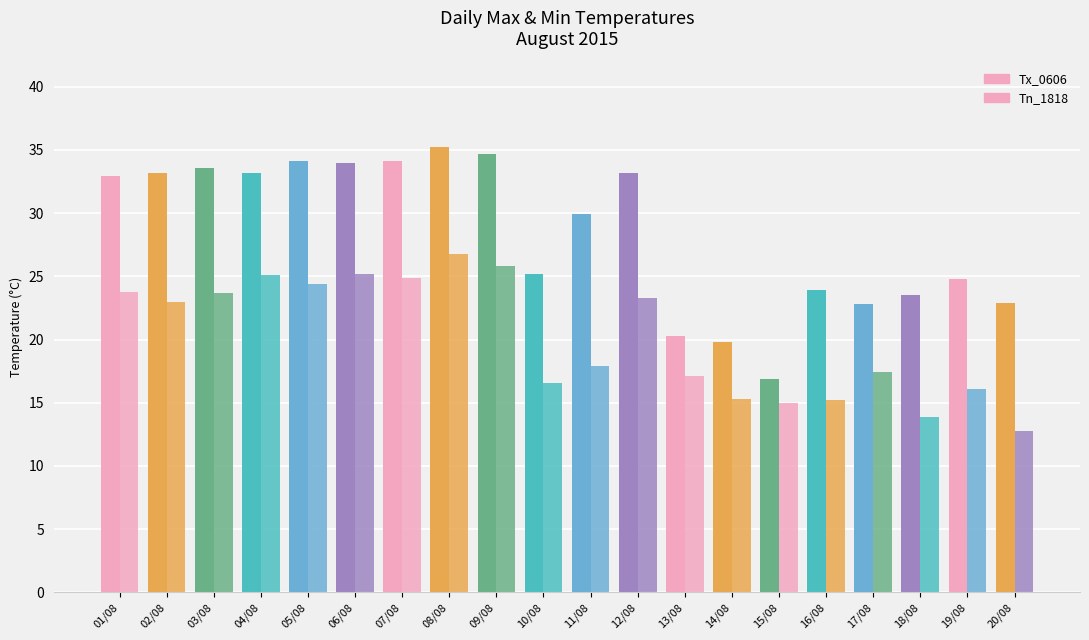

At which label does Tn_1818 first exceed 23?

01/08